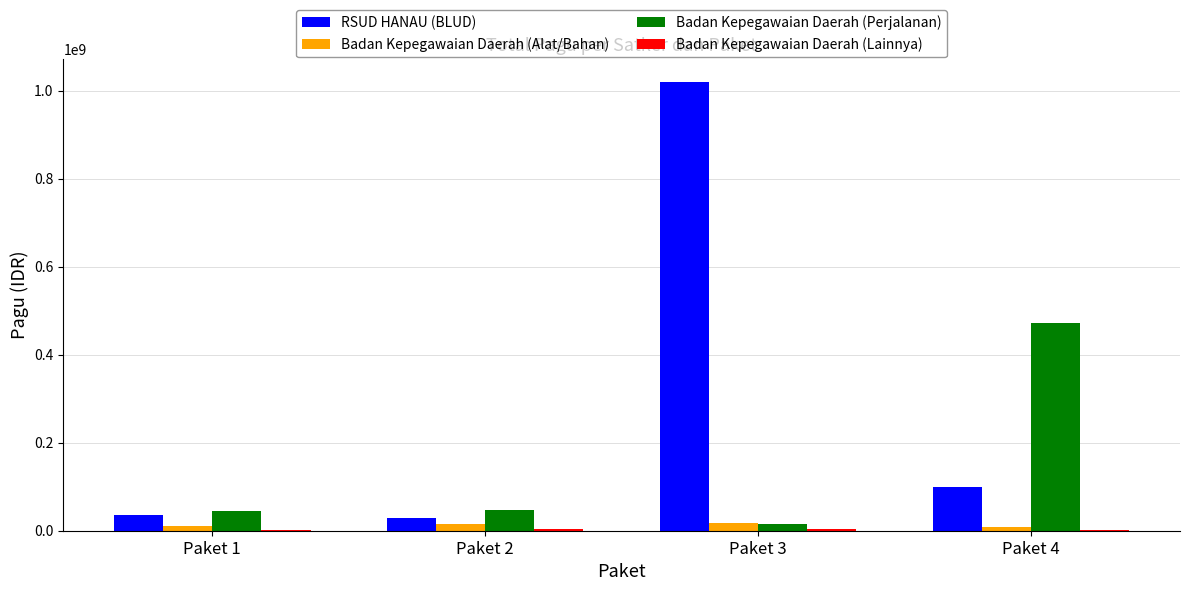

What is the sum of the Badan Kepegawaian Daerah (Perjalanan) values at Paket 4 and Paket 3?

486470000